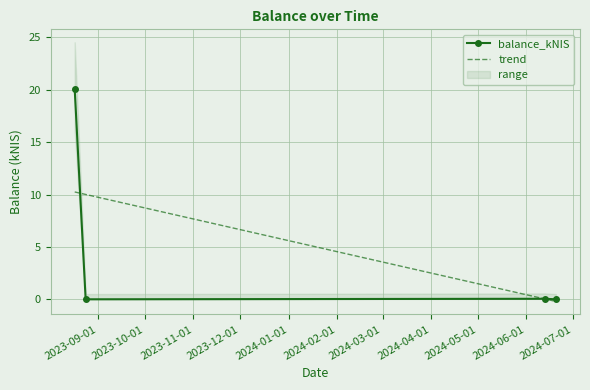

How many lines are shown in the chart?

2